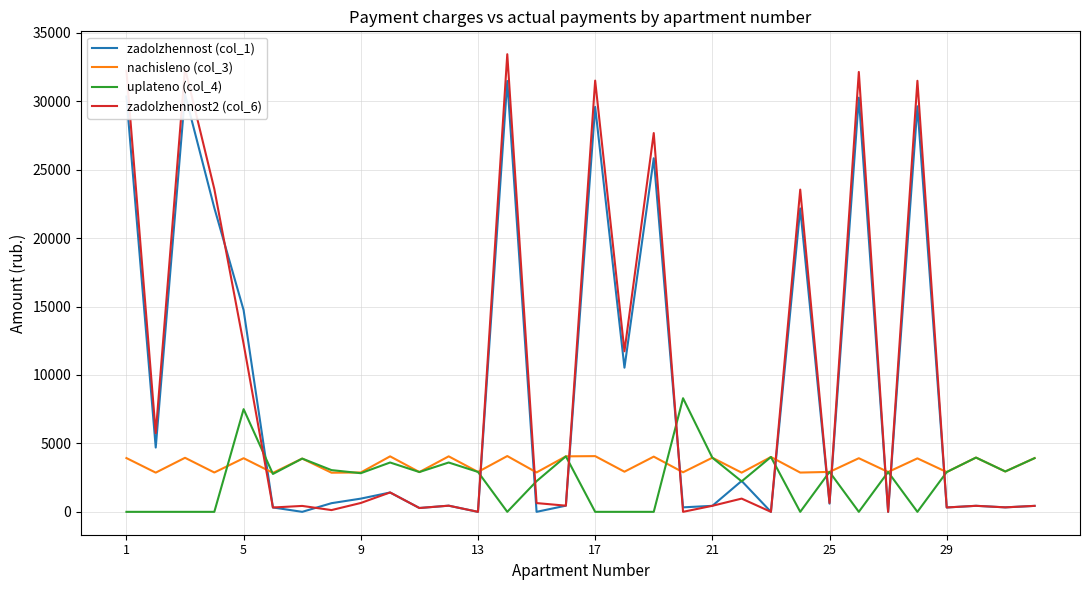

True or false: uplateno (col_4) has more than 0 interior local peaks.

True